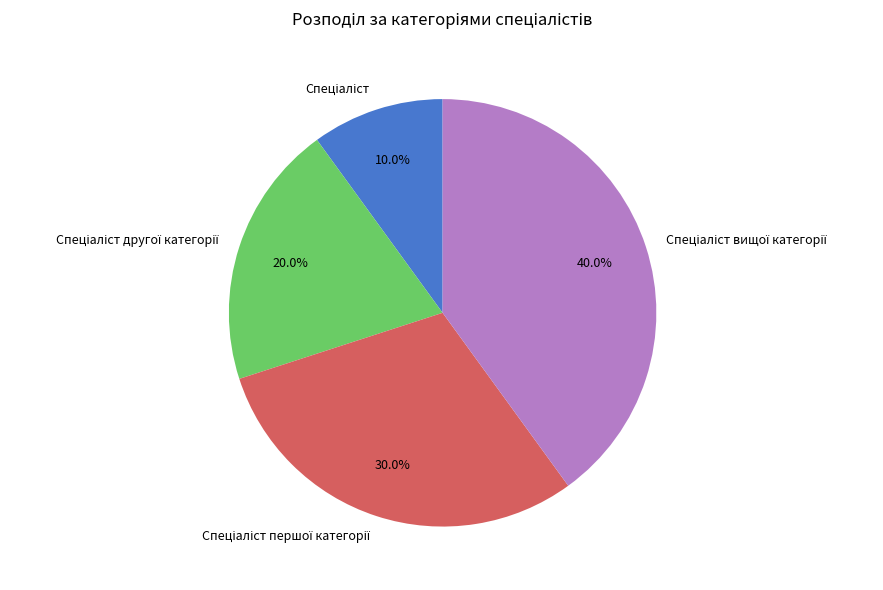

How many segments does this pie chart have?

4